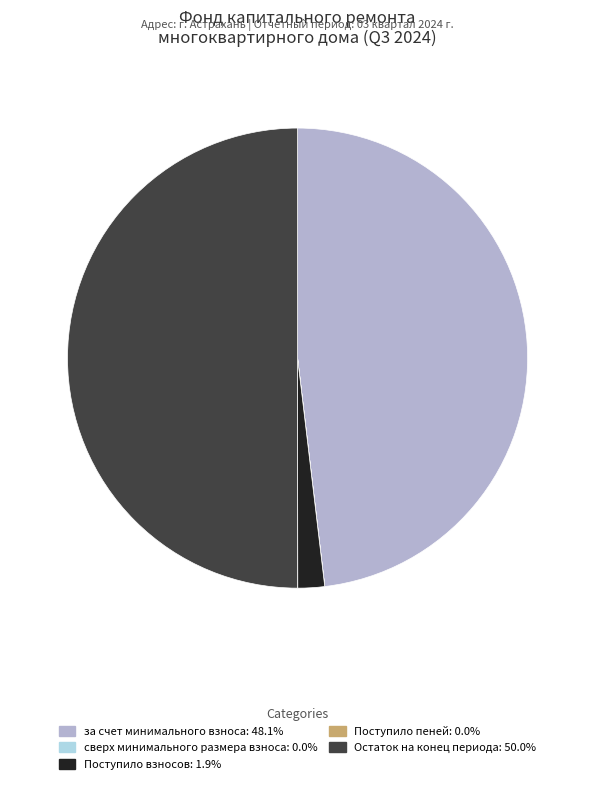

What is the largest slice in the pie chart?

Остаток на конец периода